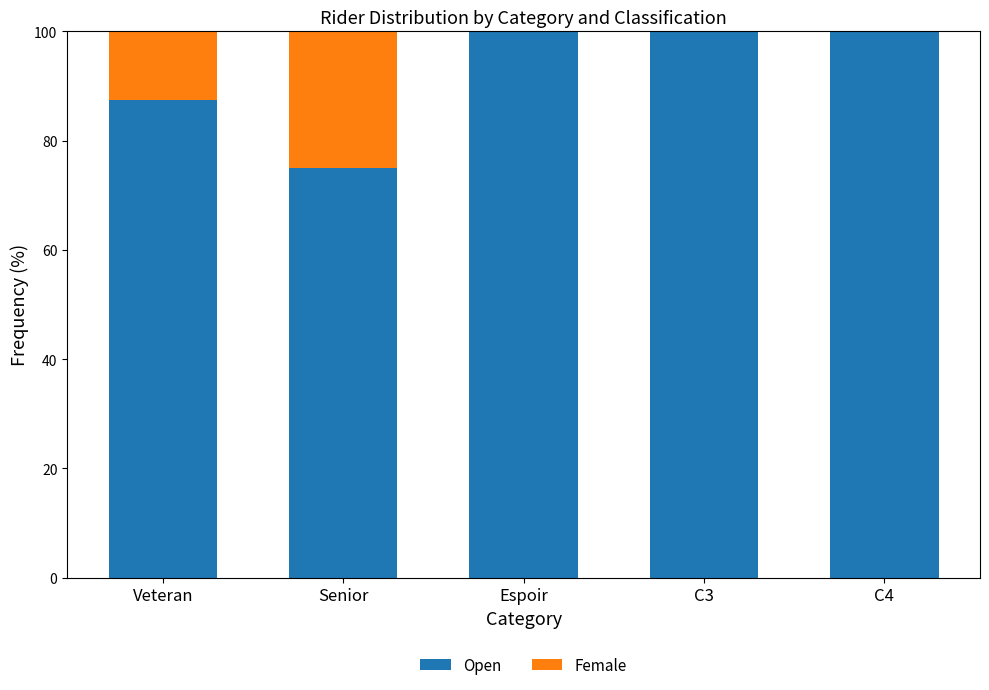

Is it true that Open equals 87.5 at Veteran?

True